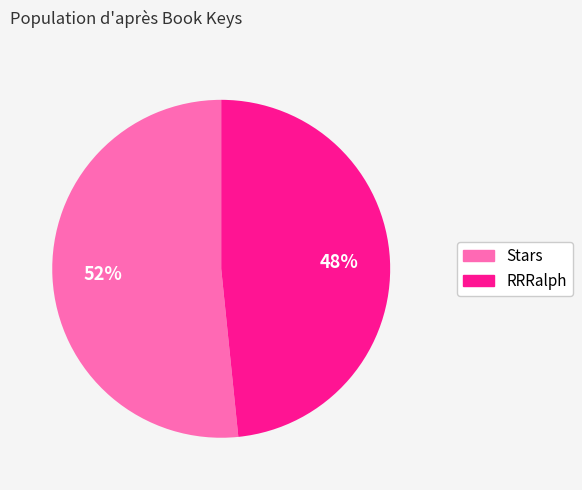

Is there any slice that represents more than half of the pie?

Yes